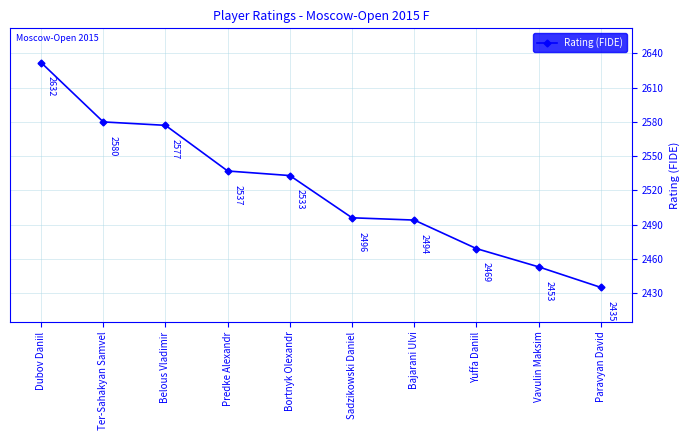

What is the value of the 2nd point from the left?

2580